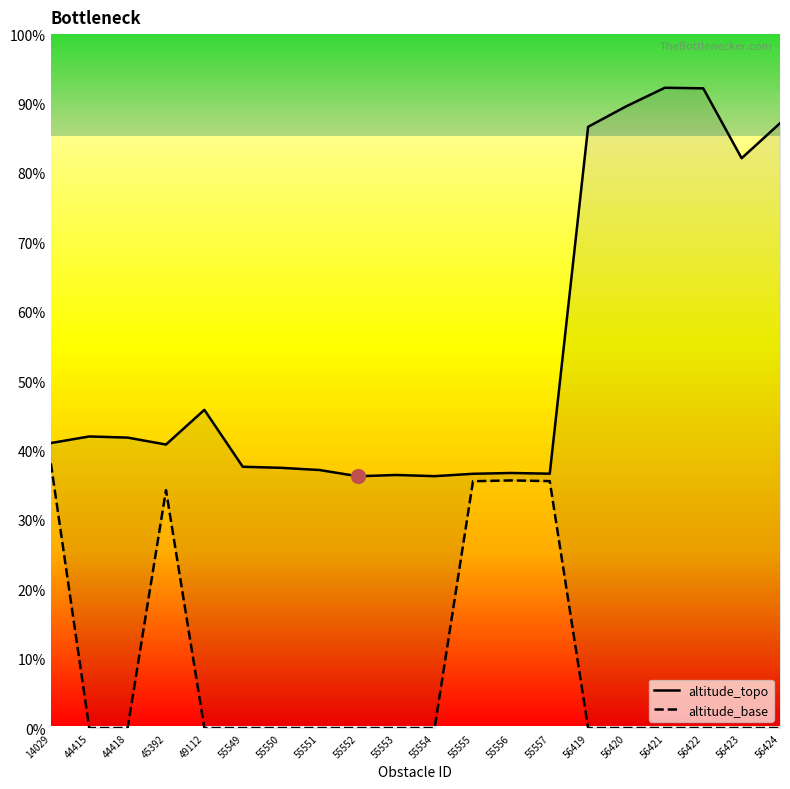

In altitude_topo, how many points are lower than both neighbors (excluding endpoints)?

5